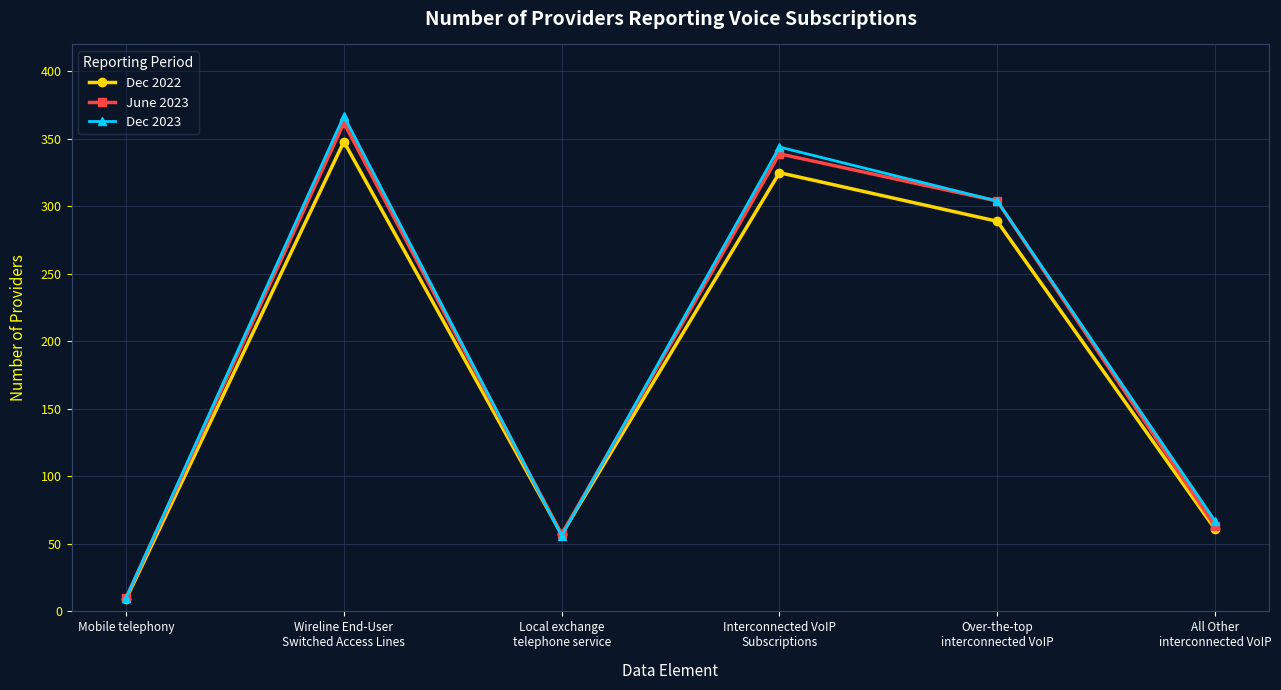

Rank the series at Wireline End-User
Switched Access Lines from highest to lowest value.

Dec 2023, June 2023, Dec 2022